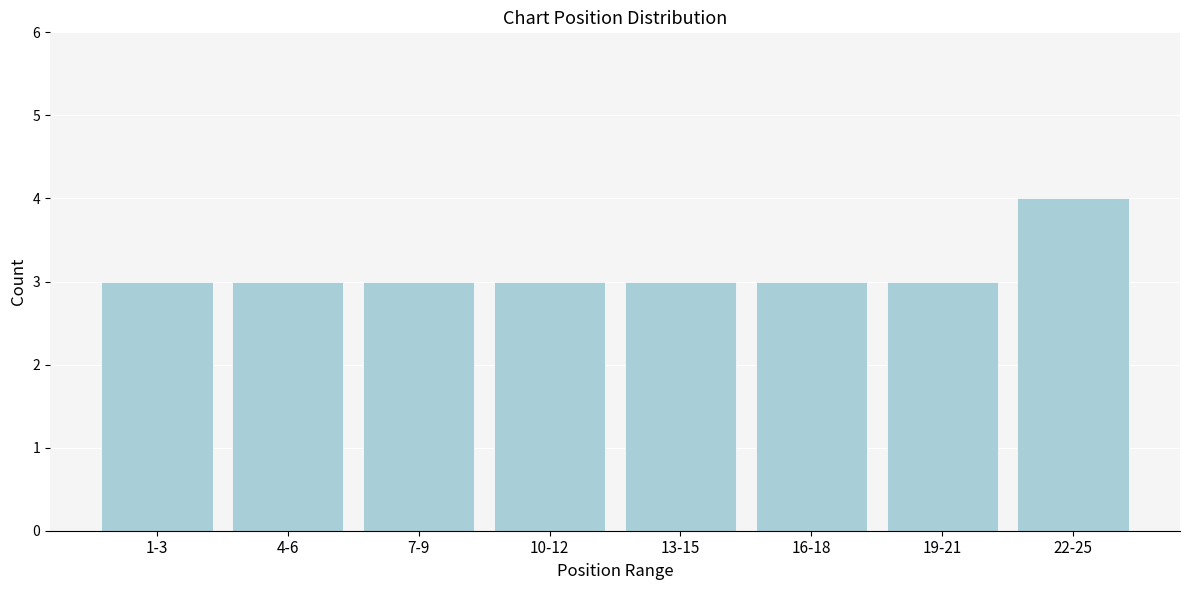

Reading left to right, extract all data points from this chart.

3	3	3	3	3	3	3	4